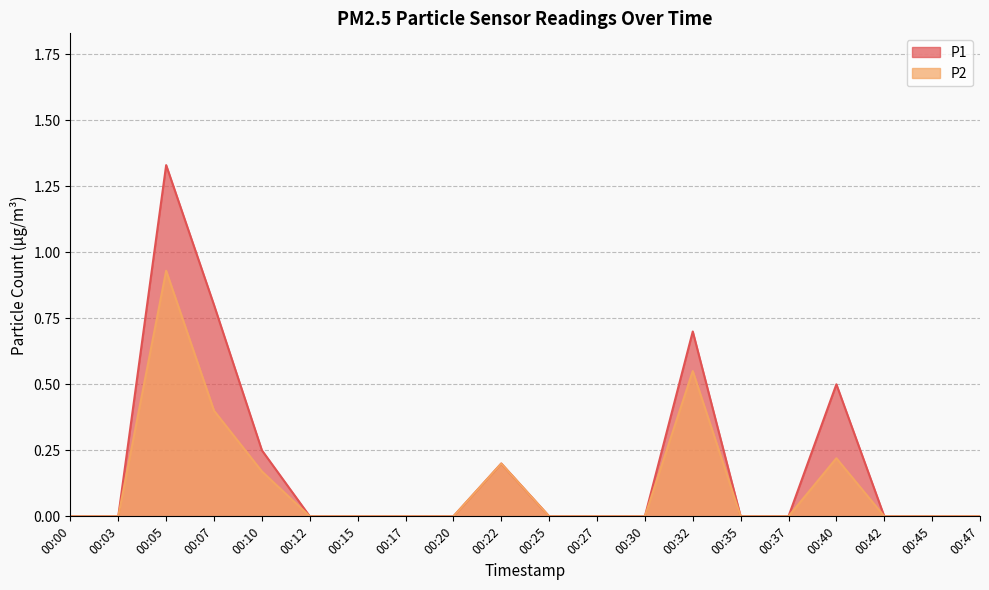

Reading left to right, transcribe all the data shown in this chart.

P1: 0.0	0.0	1.3	0.8	0.2	0.0	0.0	0.0	0.0	0.2	0.0	0.0	0.0	0.7	0.0	0.0	0.5	0.0	0.0	0.0
P2: 0.0	0.0	0.9	0.4	0.2	0.0	0.0	0.0	0.0	0.2	0.0	0.0	0.0	0.6	0.0	0.0	0.2	0.0	0.0	0.0